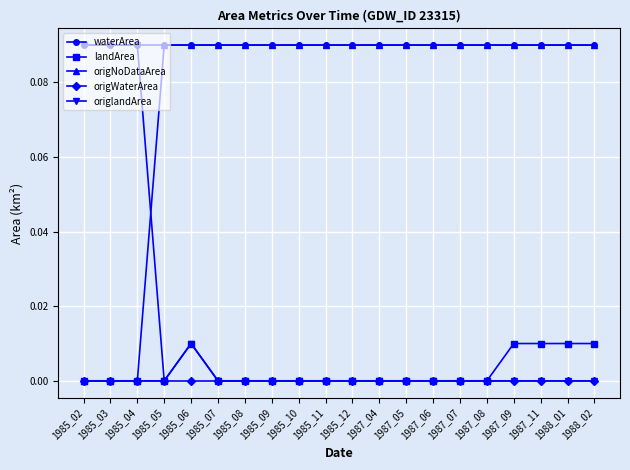

True or false: waterArea and origWaterArea intersect in this chart.

False